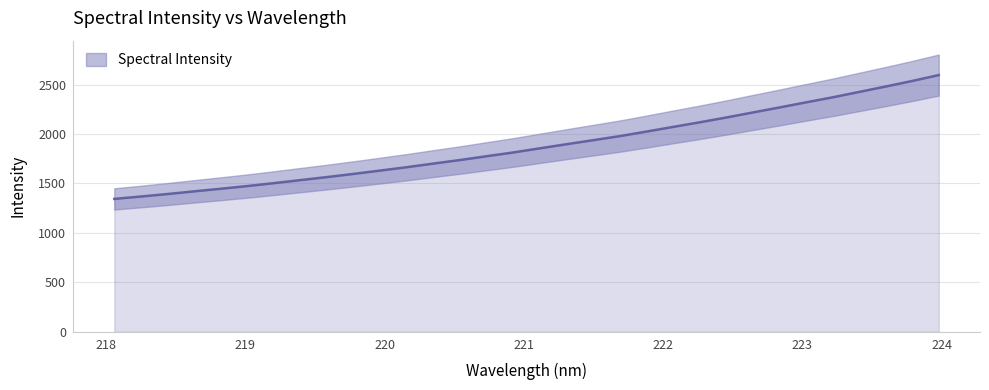

The chart shows a value of 1016.5 at 222.0721. True or false?

False